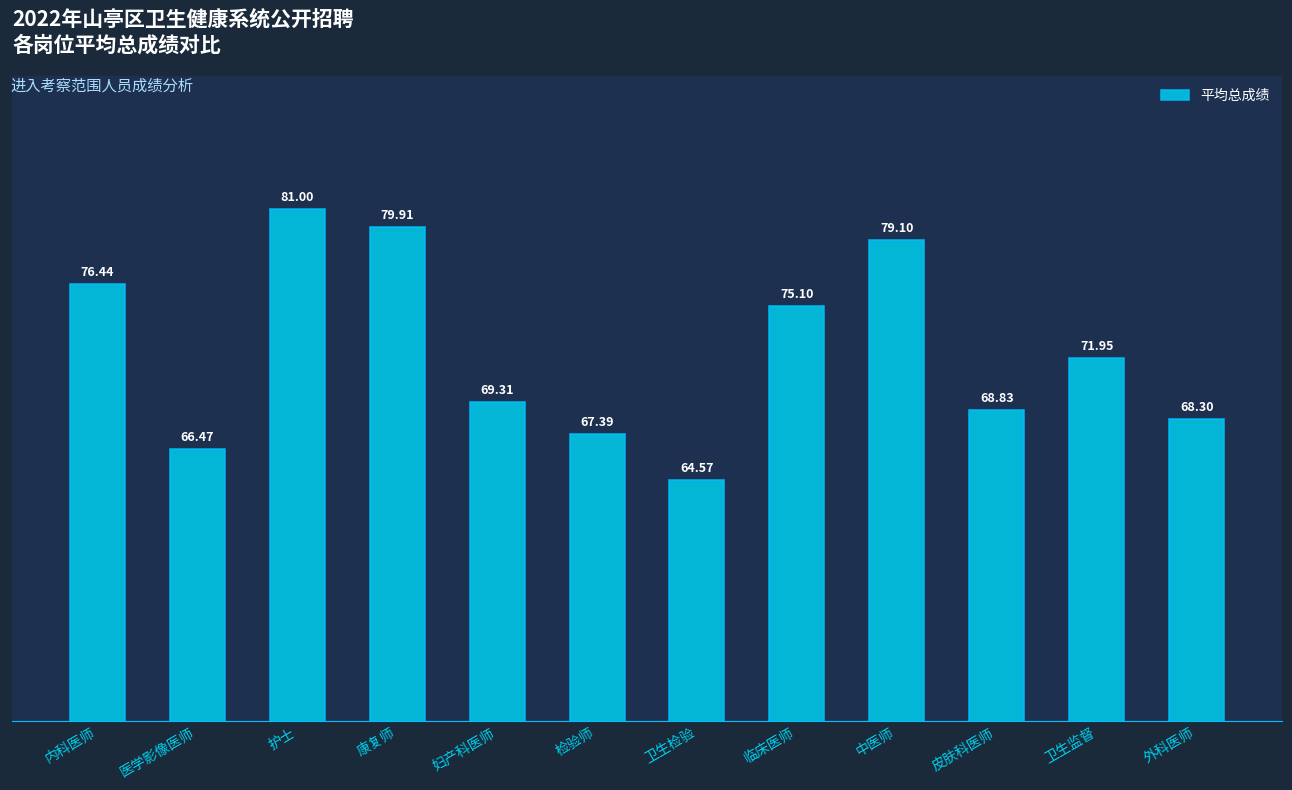

At which label does the data first exceed 71?

内科医师